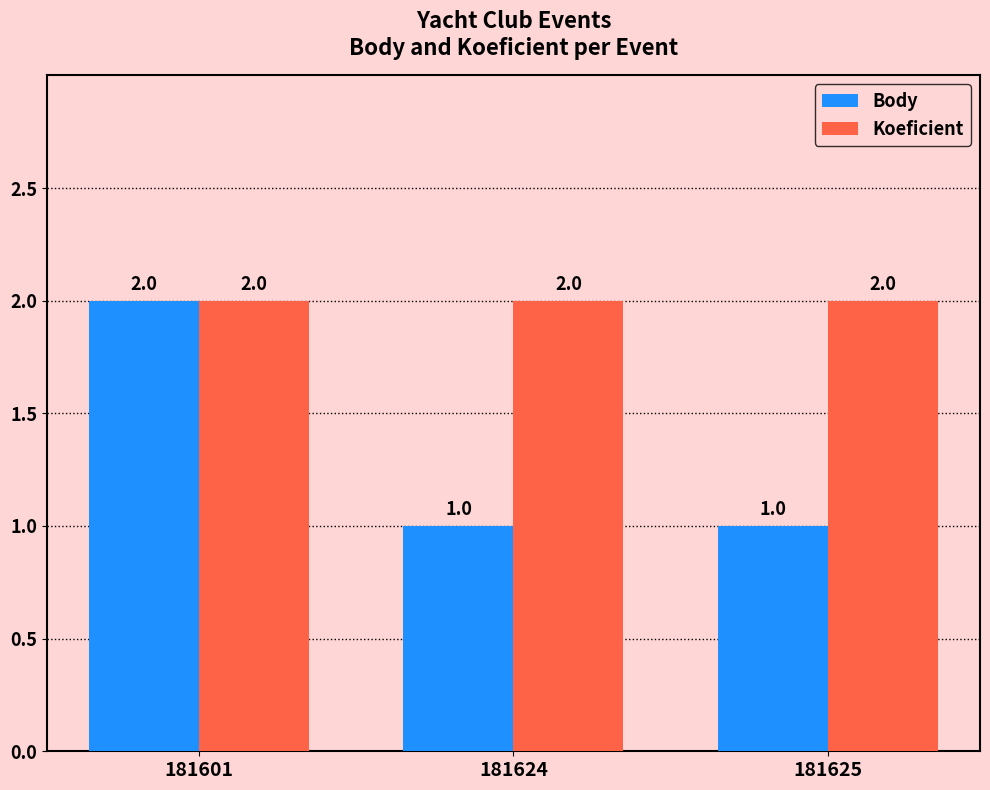

Is the value of Koeficient at 181624 greater than the value of Body at 181625?

Yes